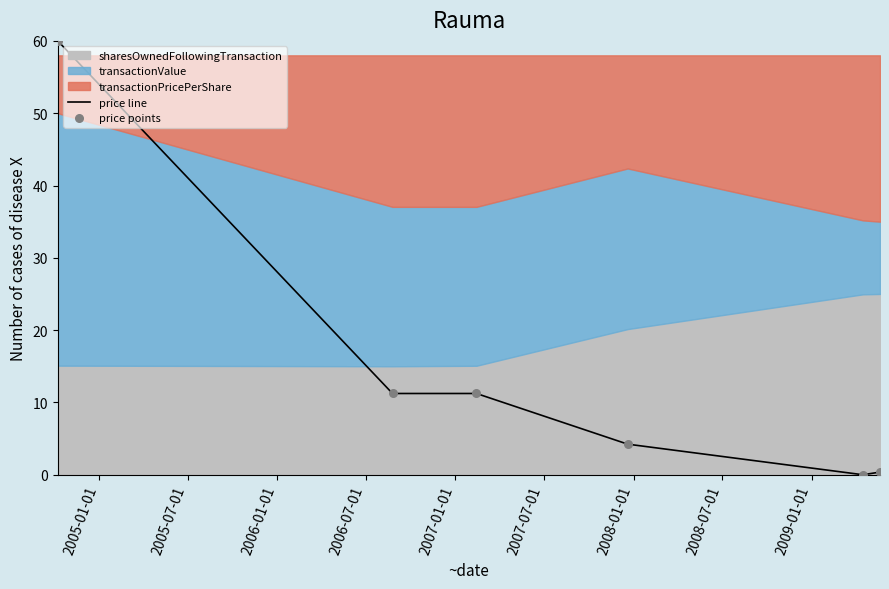

At which category is the sum across all series the highest?

2005-01-01